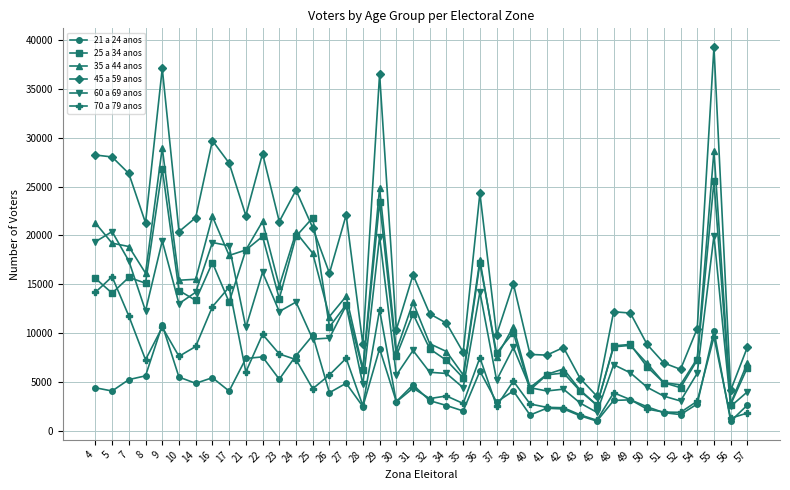

Rank the series by their maximum value, from lowest to highest.

21 a 24 anos, 70 a 79 anos, 60 a 69 anos, 25 a 34 anos, 35 a 44 anos, 45 a 59 anos